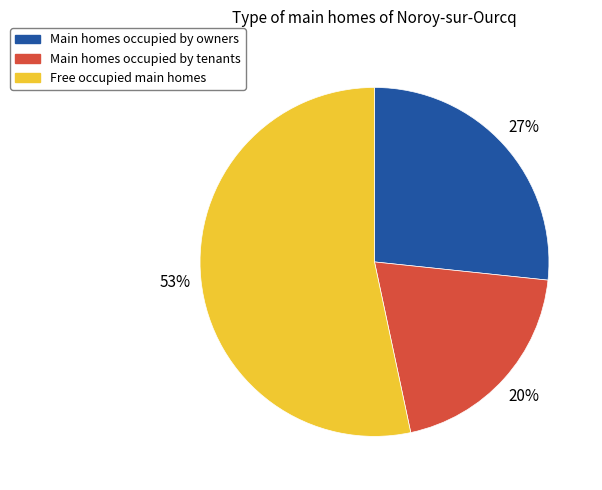

To the nearest percent, what is the average slice percentage?

33%